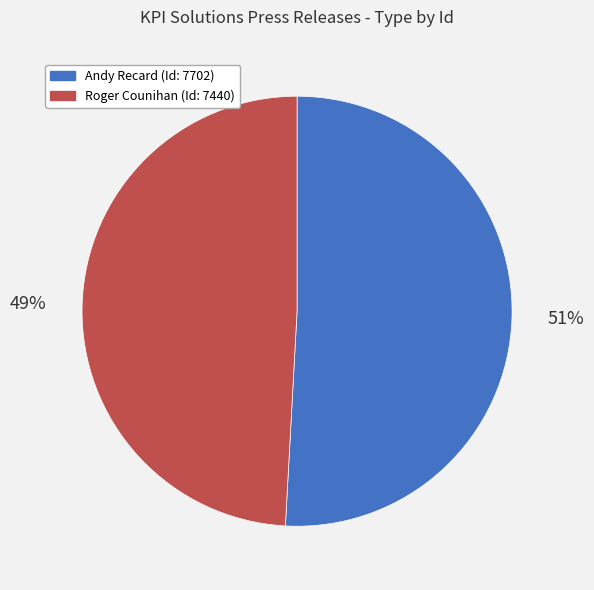

To the nearest percent, what is the average slice percentage?

50%